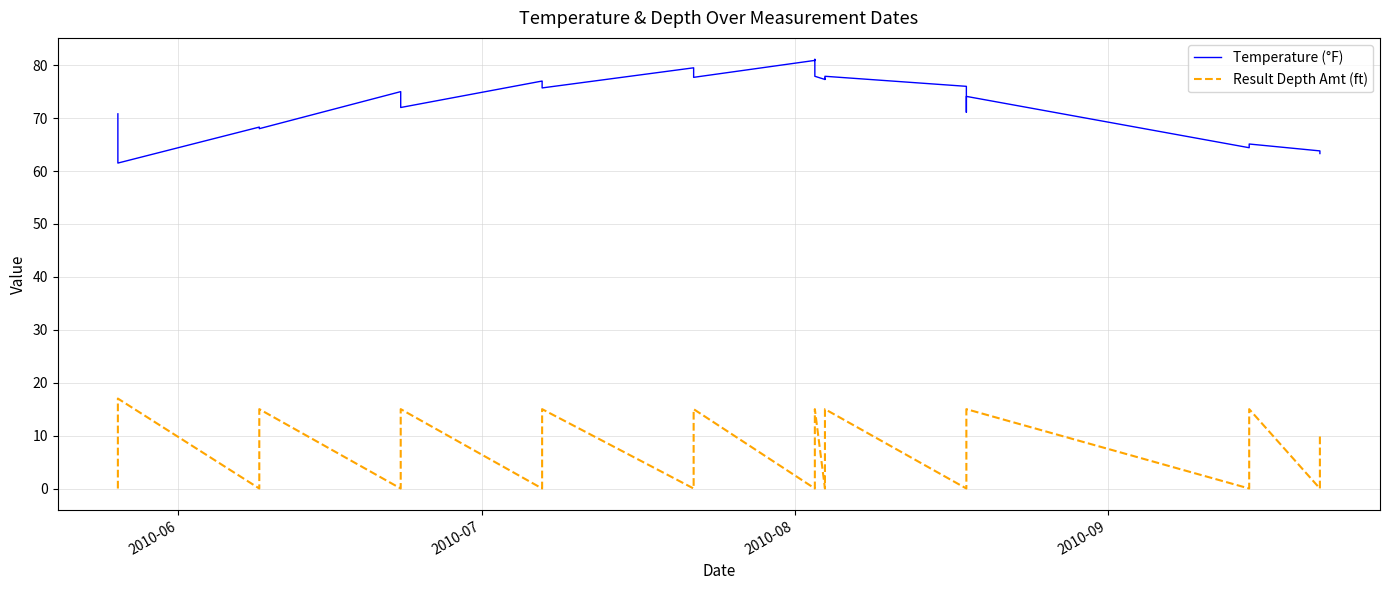

In Temperature (°F), how many points are lower than both neighbors (excluding endpoints)?

9